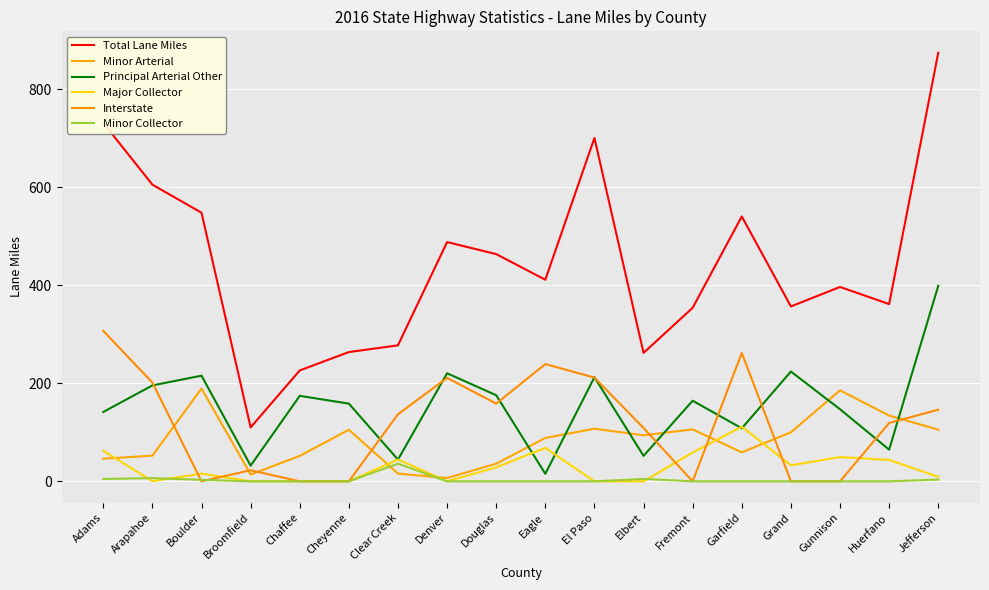

The value of Minor Arterial at El Paso is 152.4. True or false?

False